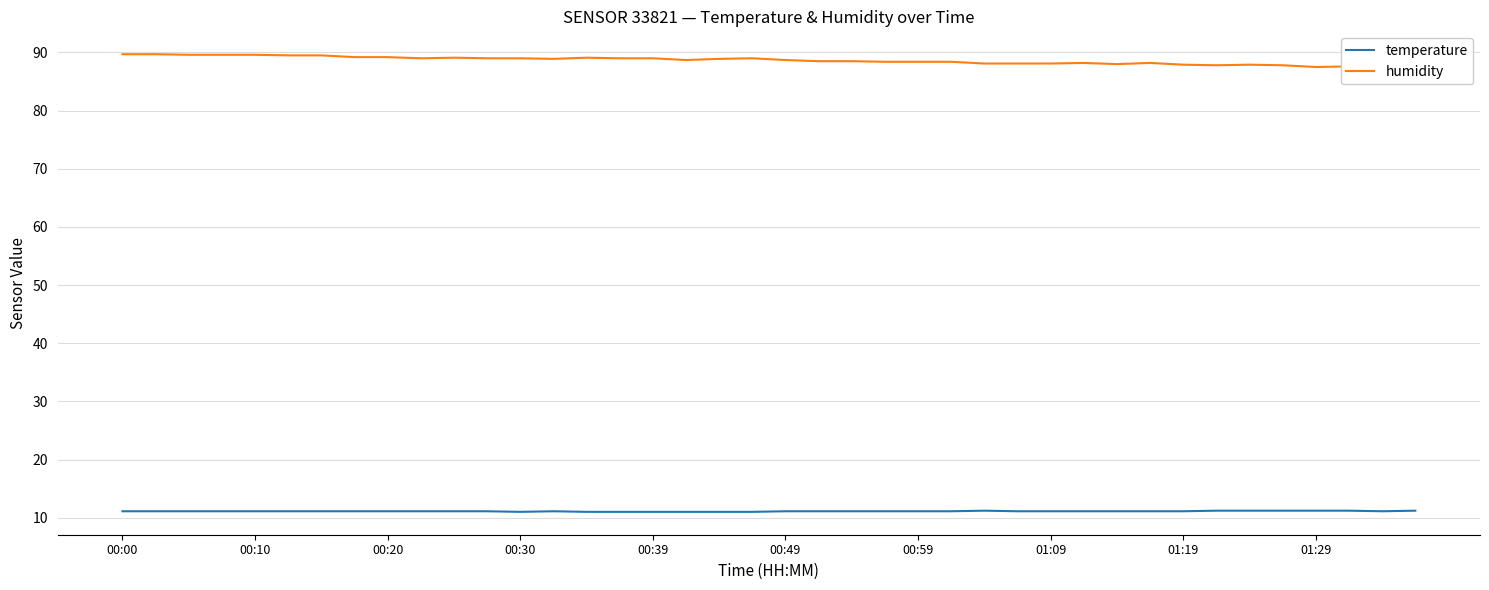

Rank the series by their average value, from lowest to highest.

temperature, humidity